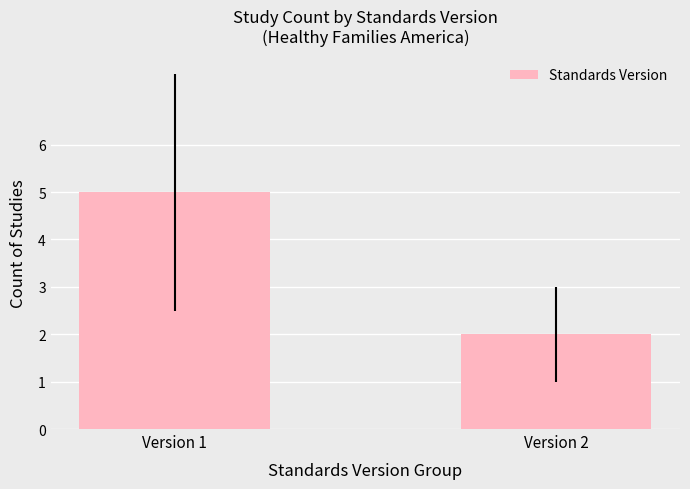

How many values are between 2 and 5?

2